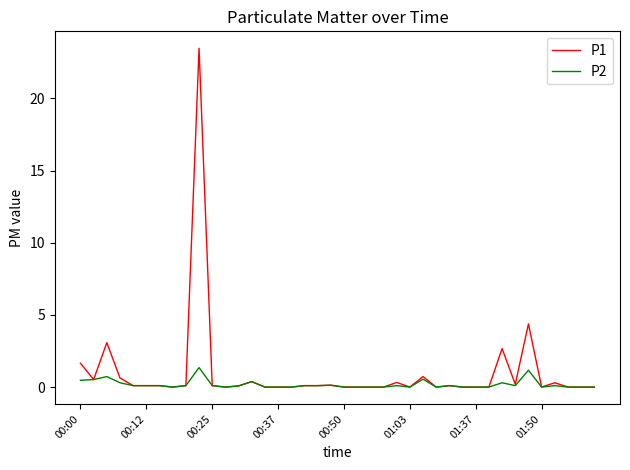

Which series has the largest range (max minus min)?

P1